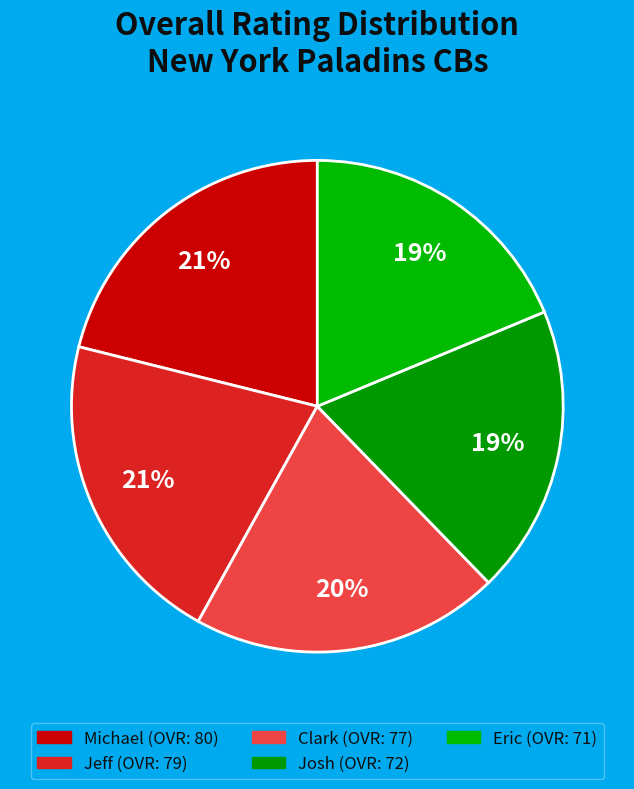

Is Clark the majority of the pie?

No